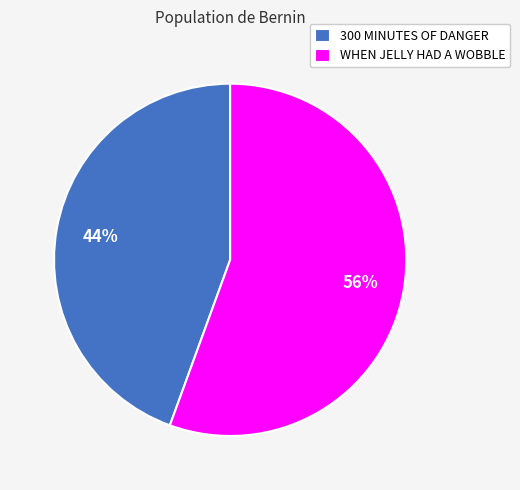

To the nearest percent, what percentage of the pie is 300 MINUTES OF DANGER?

44%